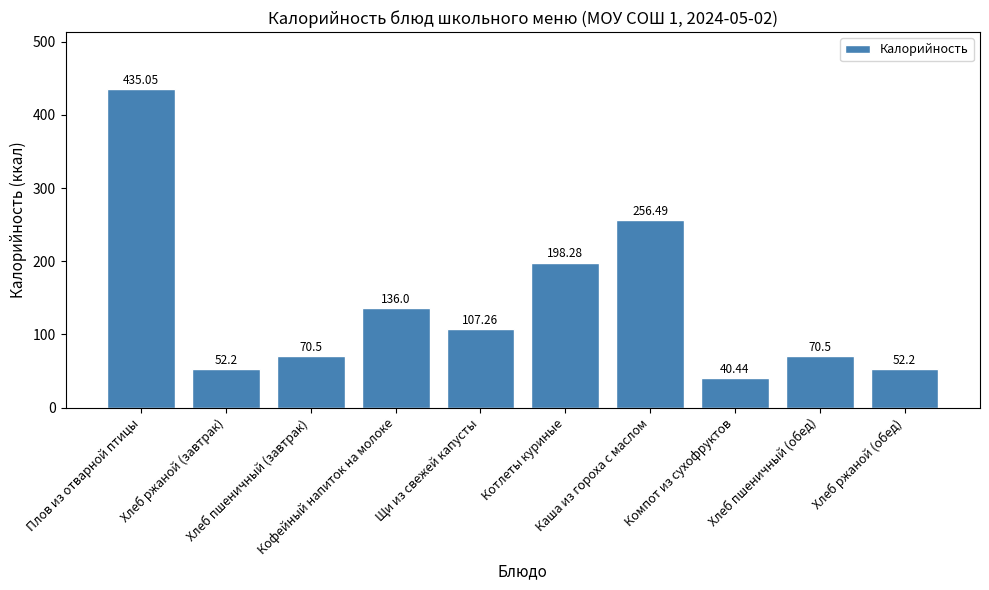

Count the number of values greater than 107.

5